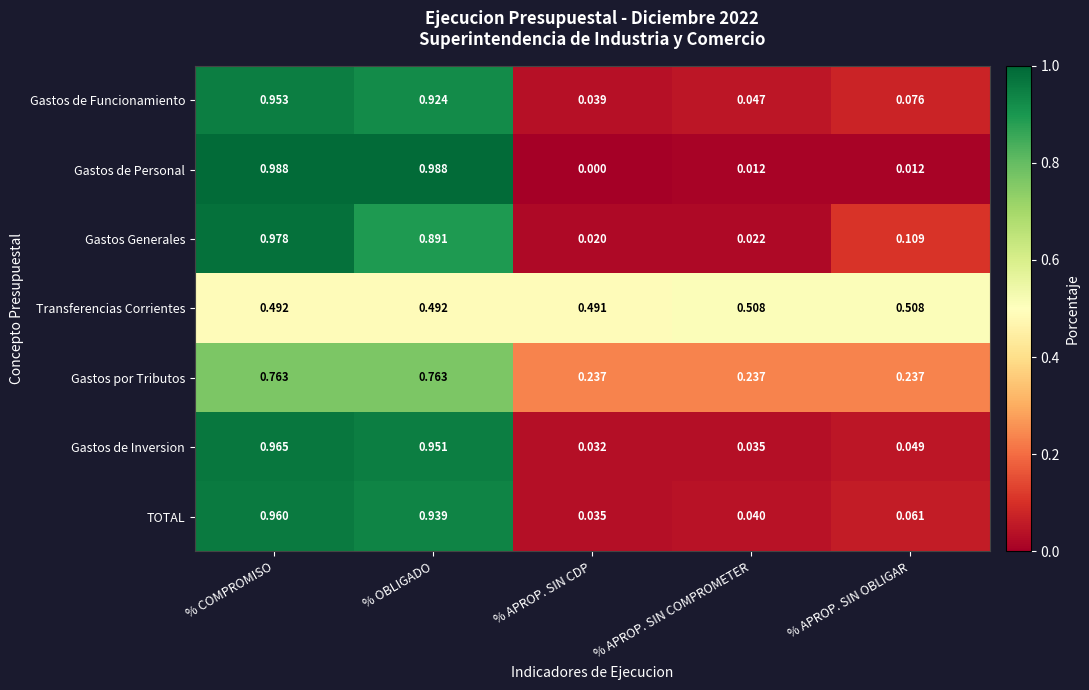

Between % OBLIGADO and % APROP. SIN COMPROMETER, which series saw the biggest shift?

Gastos de Personal